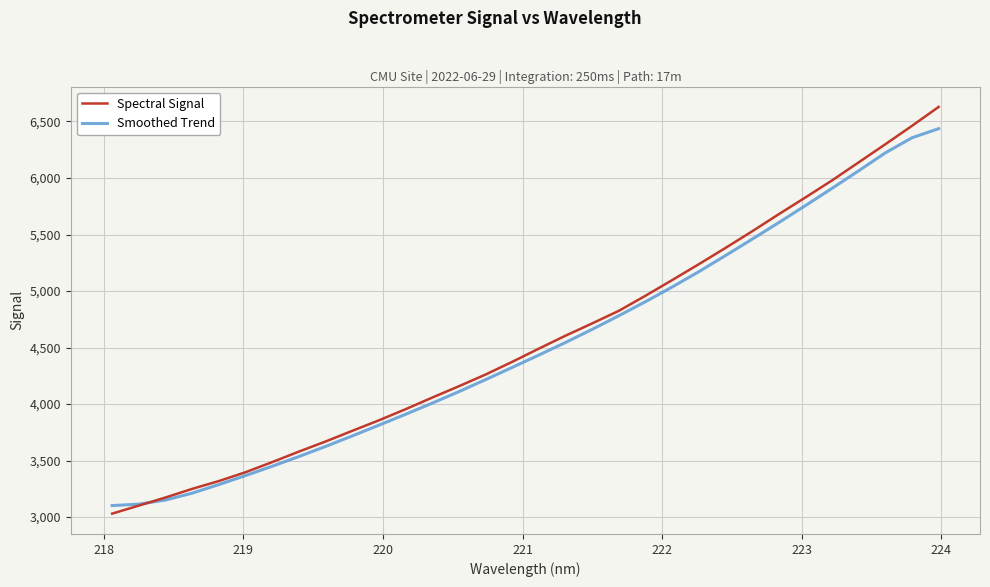

What is the smallest value displayed?

3030.8